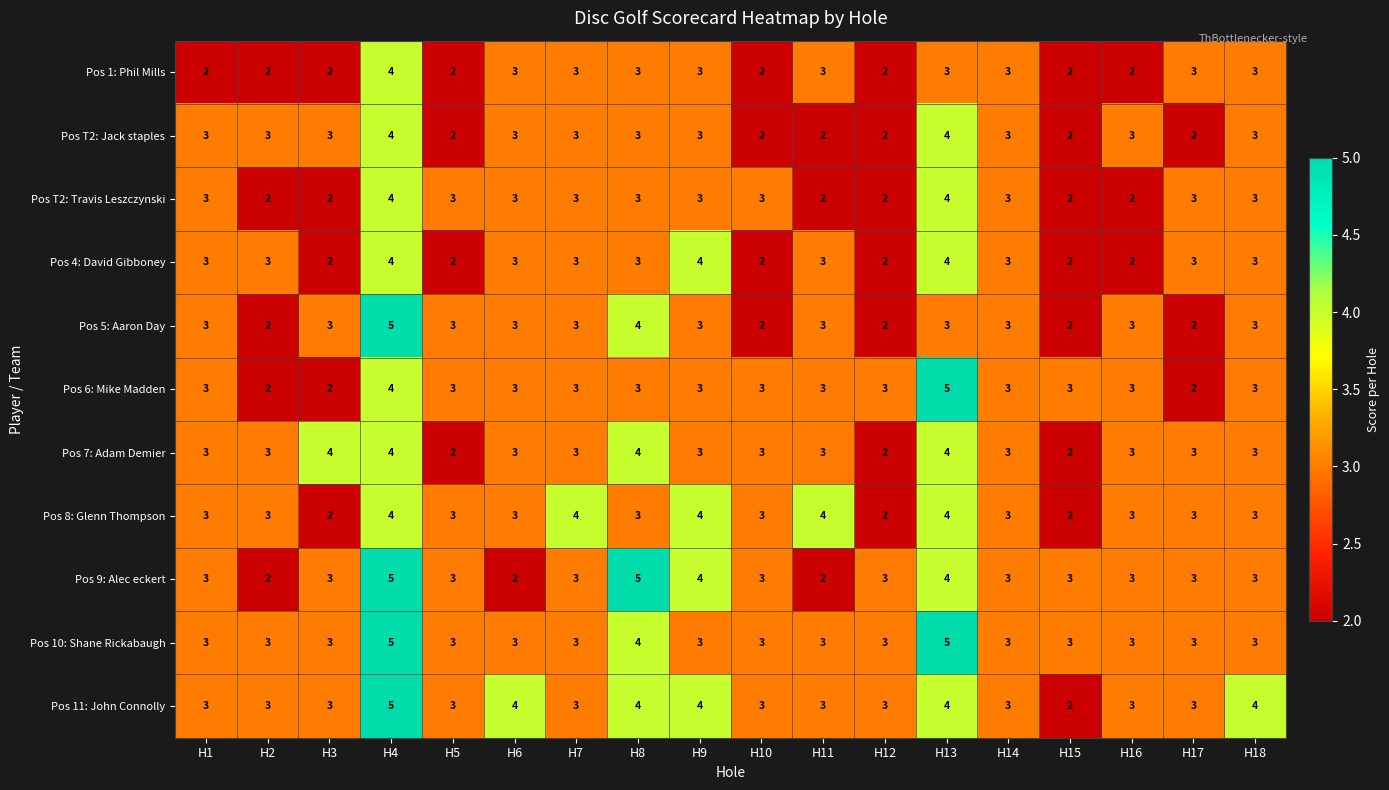

Is it true that Pos T2: Travis Leszczynski equals 2 at H16?

True